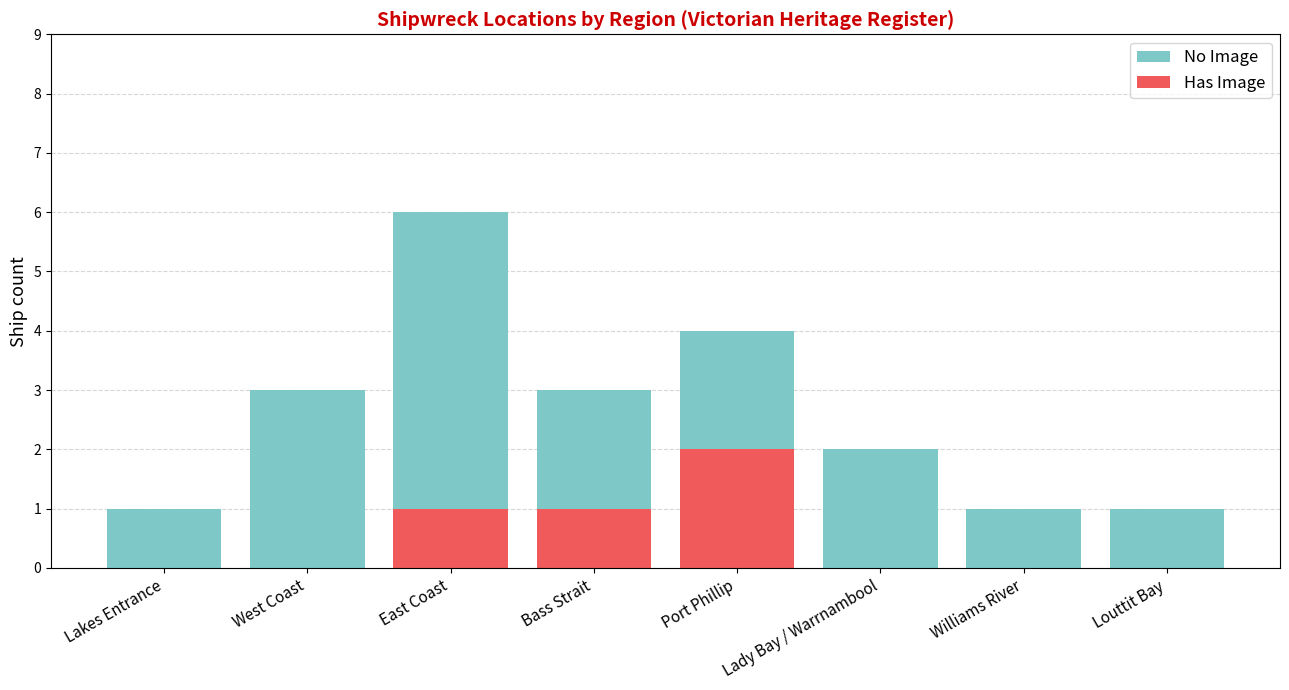

Reading right to left, extract all data points from this chart.

No Image: Louttit Bay=1	Williams River=1	Lady Bay / Warrnambool=2	Port Phillip=4	Bass Strait=3	East Coast=6	West Coast=3	Lakes Entrance=1
Has Image: Louttit Bay=0	Williams River=0	Lady Bay / Warrnambool=0	Port Phillip=2	Bass Strait=1	East Coast=1	West Coast=0	Lakes Entrance=0